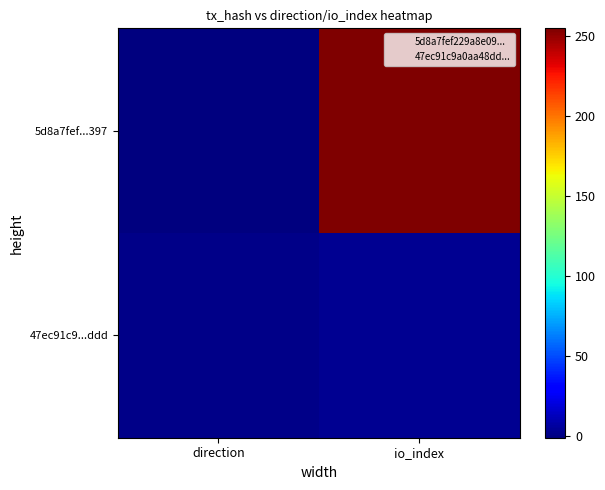

Which series has the largest total across all categories?

5d8a7fef...397